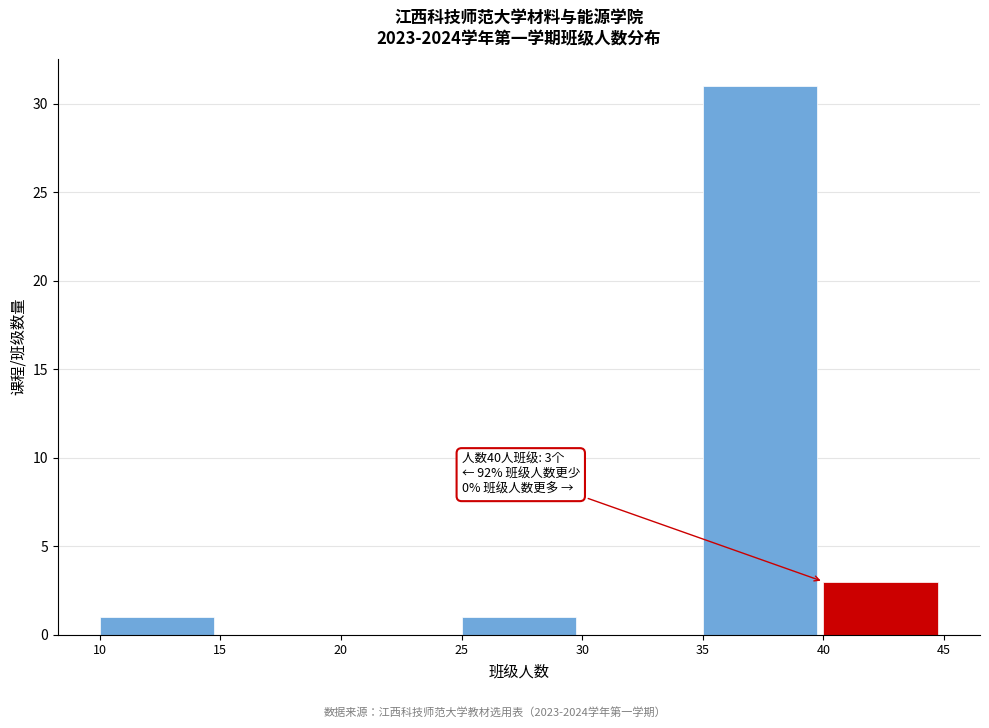

Which range on the x-axis has the tallest bar?

35 to 40